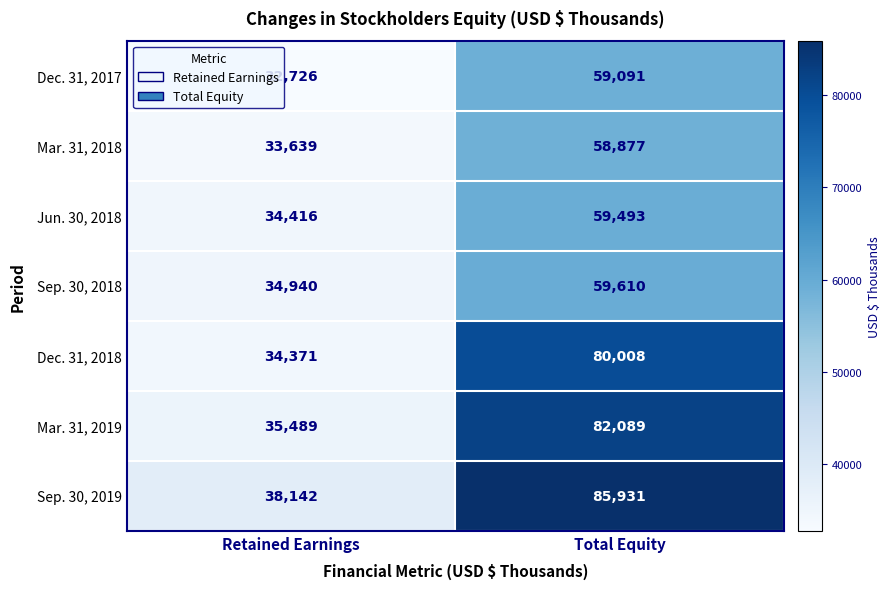

Count the number of data series in this chart.

7